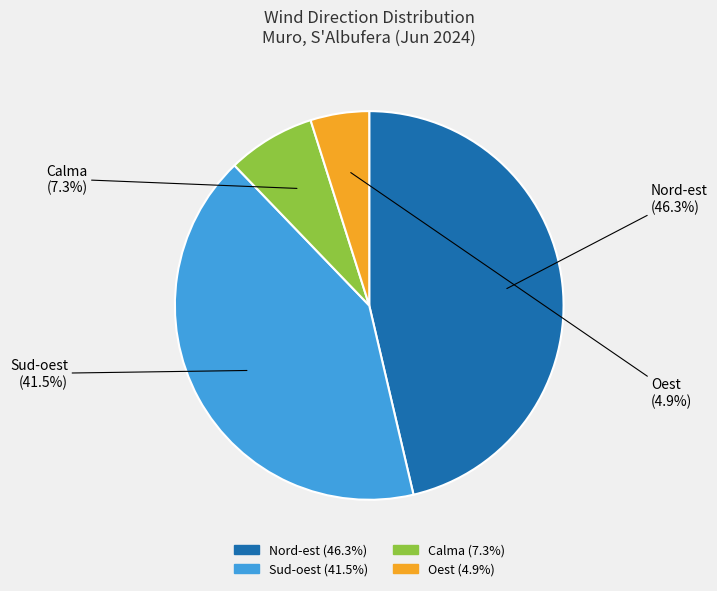

Which category has the smallest portion of the pie?

Oest